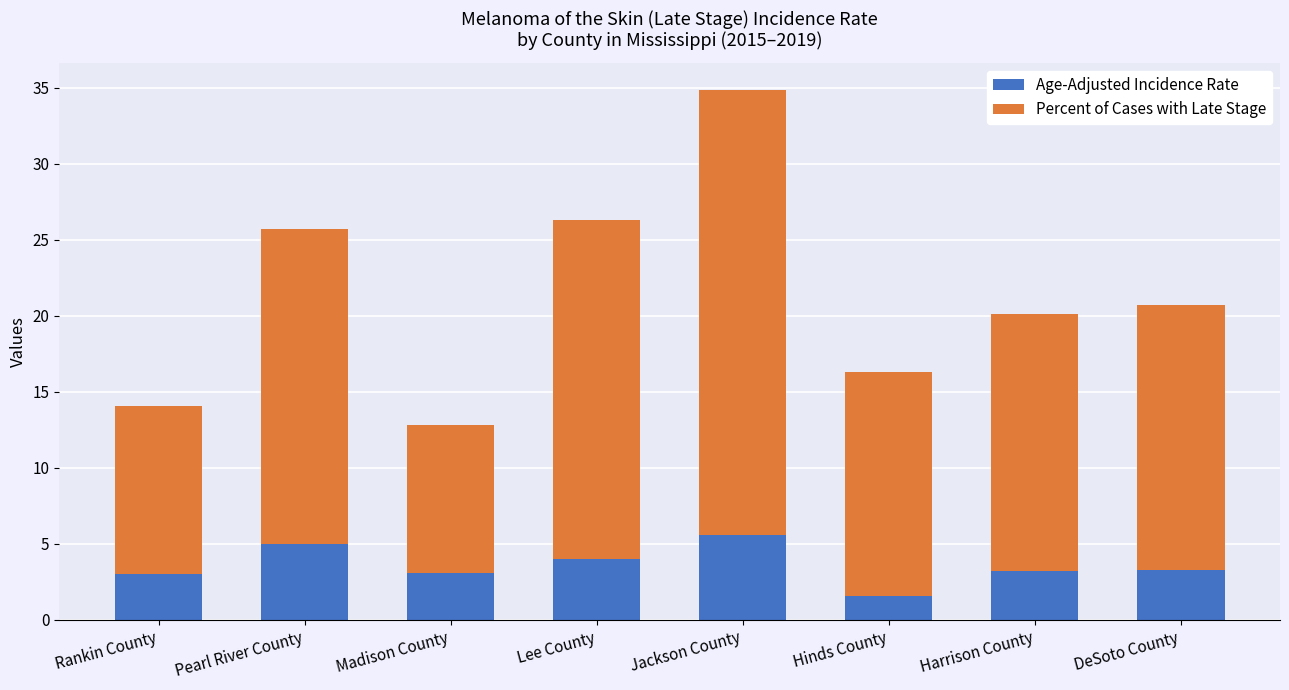

What is the difference between the Age-Adjusted Incidence Rate values at Pearl River County and Rankin County?

2.0